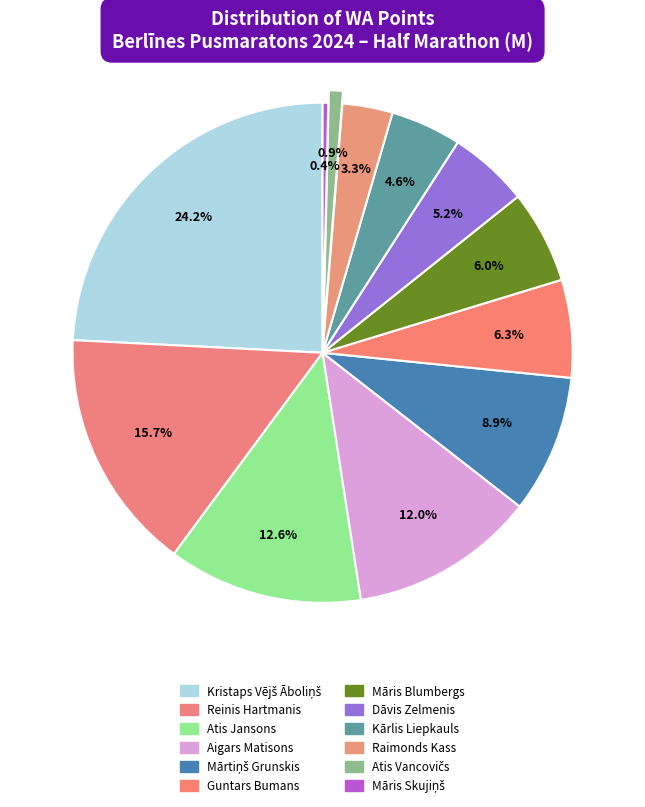

Count the number of slices in the pie.

12